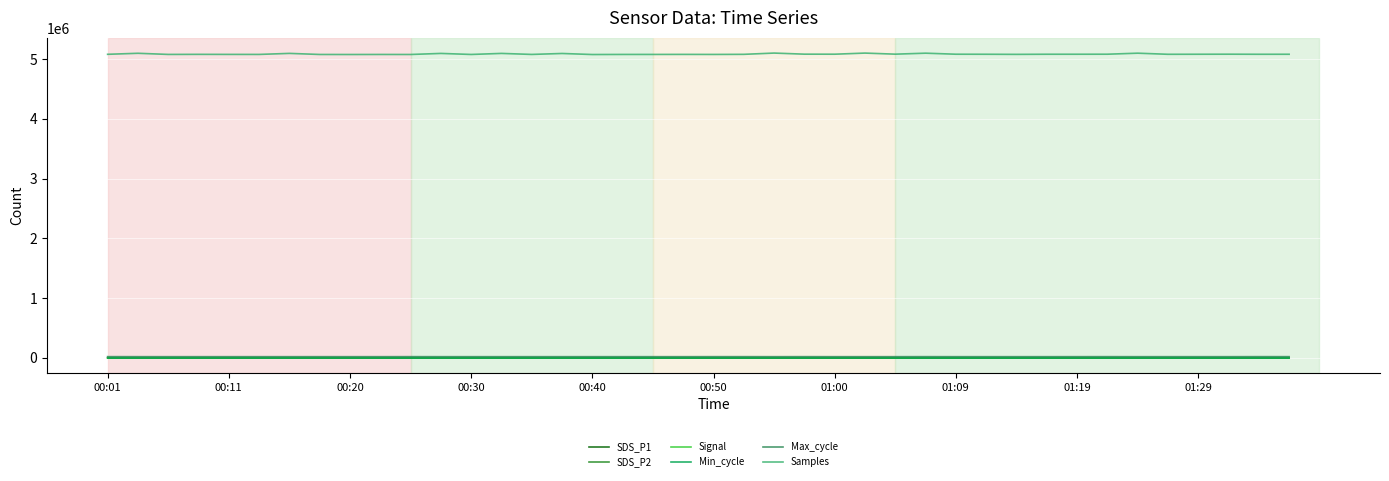

Which series has the largest total across all categories?

Samples